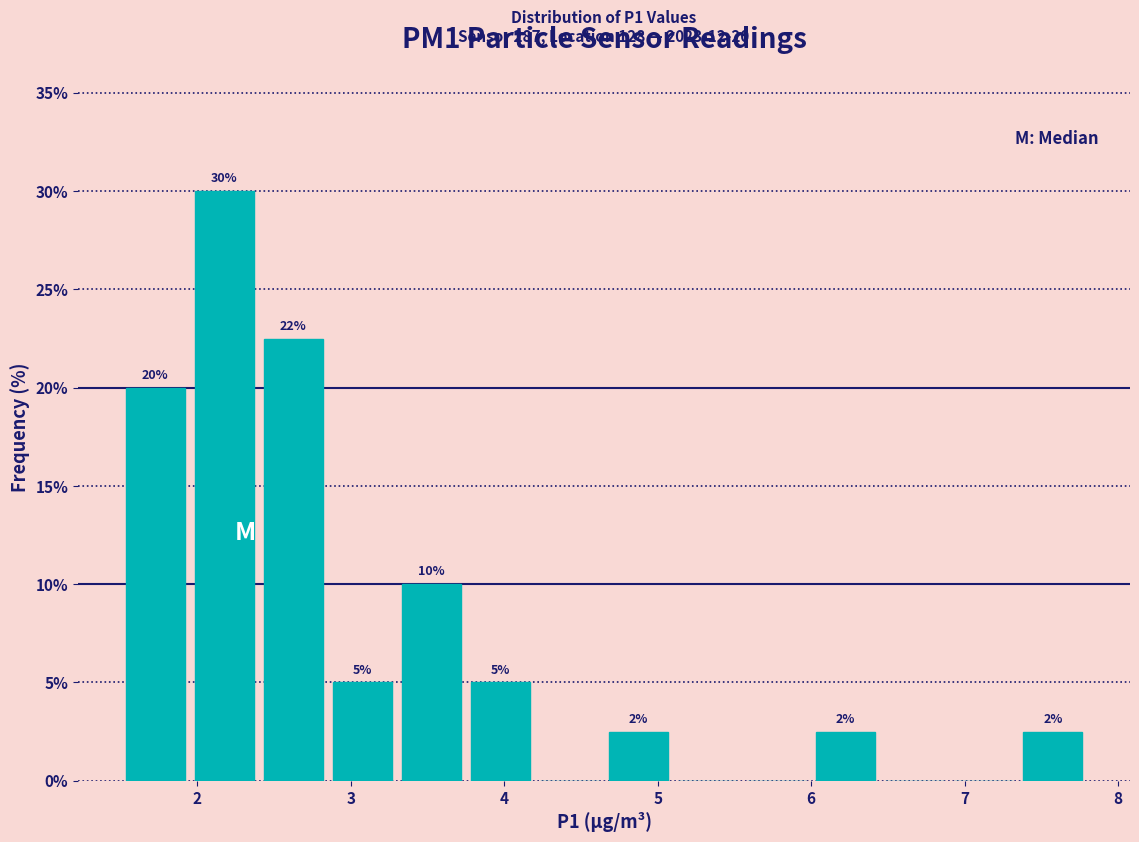

Which range on the x-axis has the tallest bar?

1.95 to 2.40